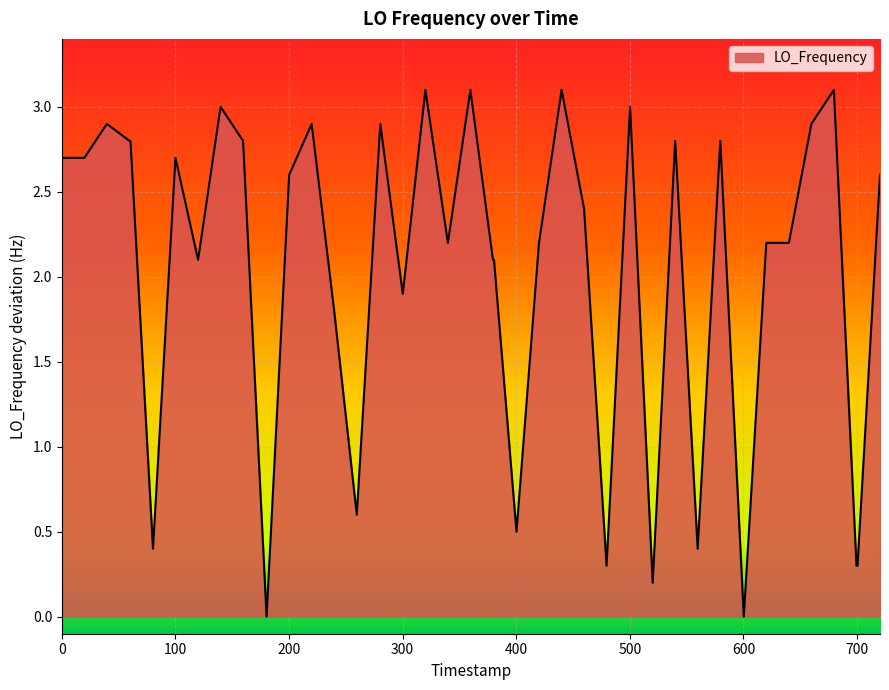

Does the chart display data point markers on the line(s)?

No